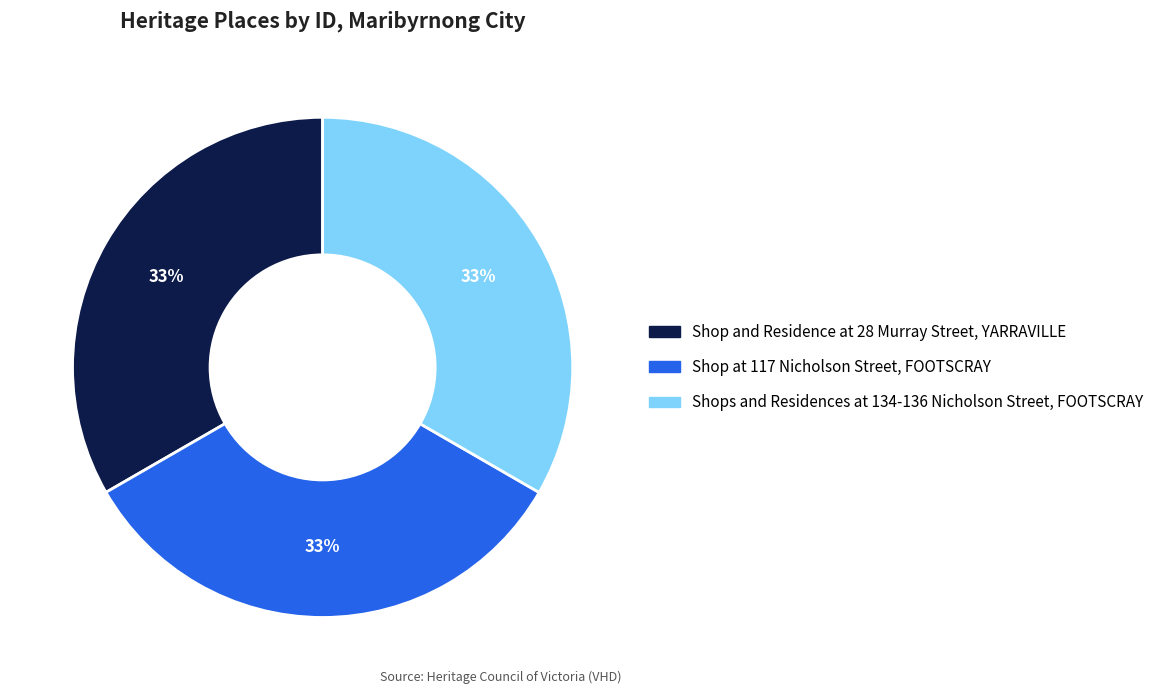

Combined, do Shop and Residence at 28 Murray Street, YARRAVILLE and Shop at 117 Nicholson Street, FOOTSCRAY account for over 50%?

Yes